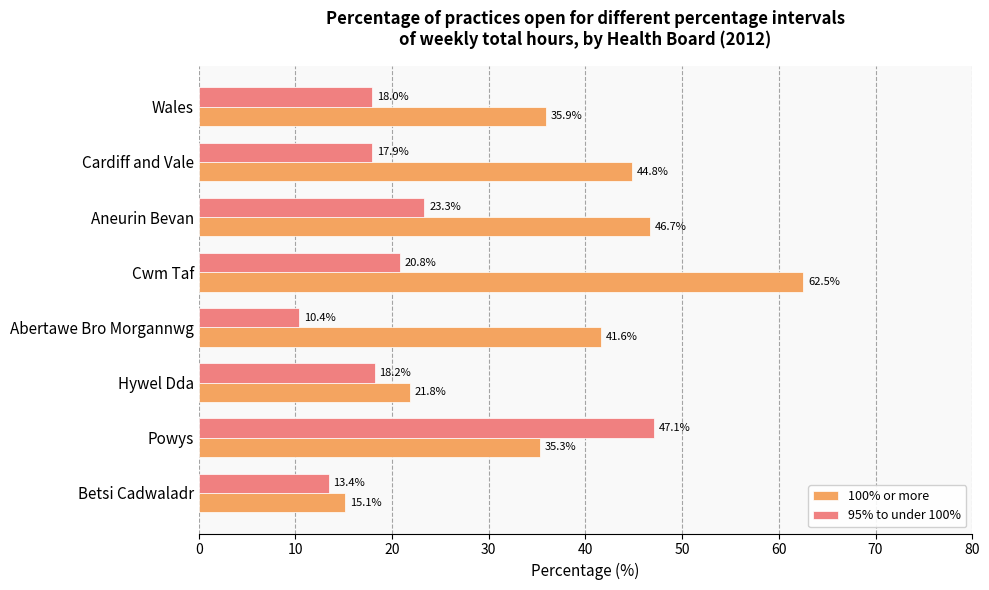

Which series changed the most between Abertawe Bro Morgannwg and Cwm Taf?

100% or more